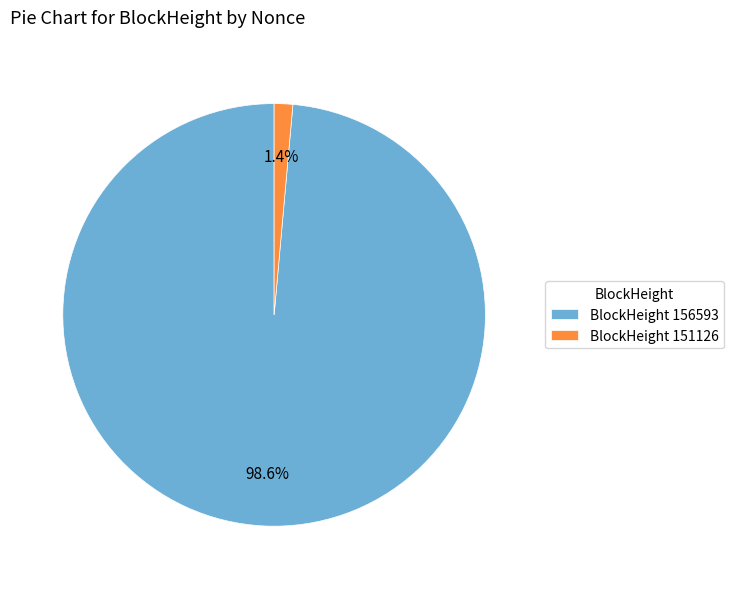

Which category has the biggest portion of the pie?

BlockHeight 156593